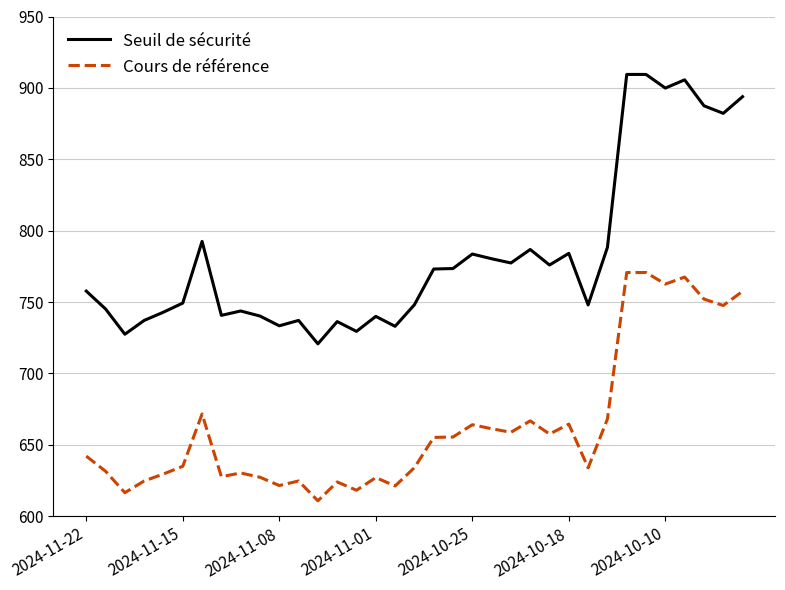

What is the average value of the Seuil de sécurité series?

783.3